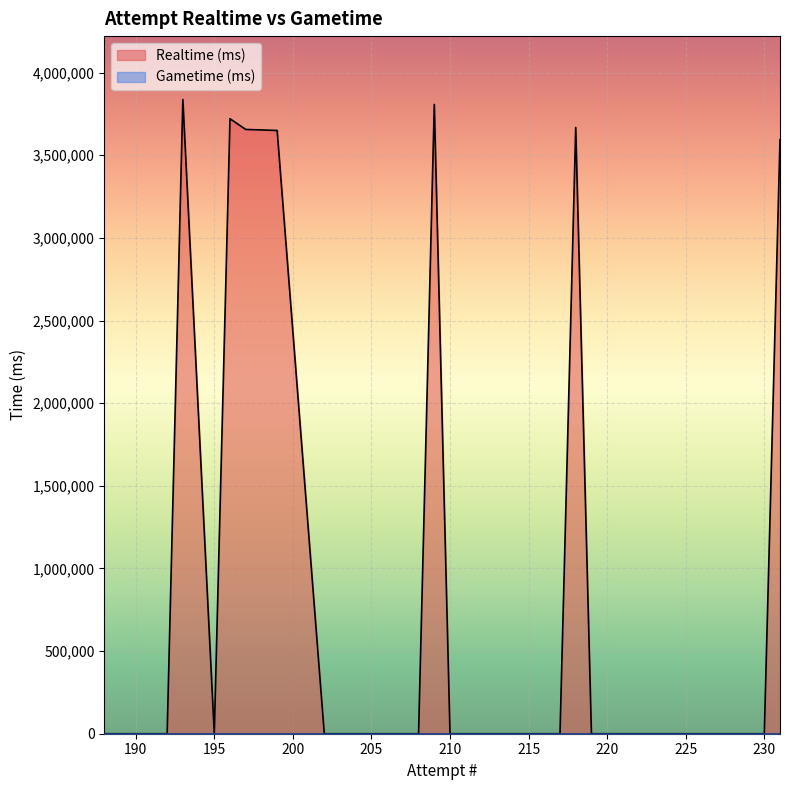

The Realtime (ms) series shows 1427680 at 206. True or false?

False